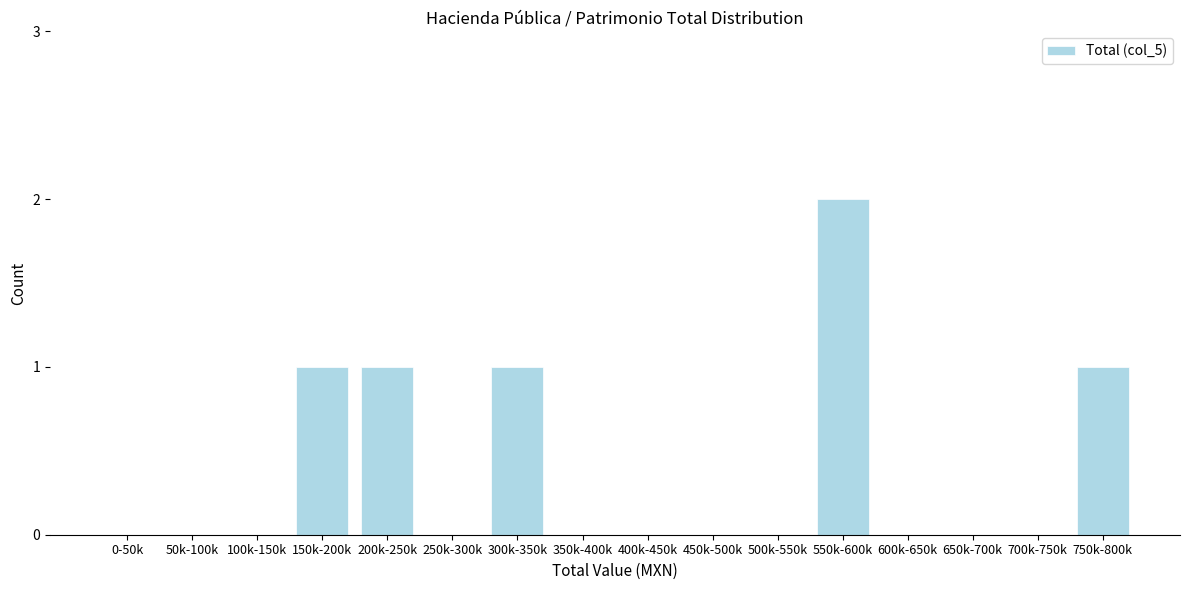

Reading left to right, transcribe all the data shown in this chart.

0-50k=0	50k-100k=0	100k-150k=0	150k-200k=1	200k-250k=1	250k-300k=0	300k-350k=1	350k-400k=0	400k-450k=0	450k-500k=0	500k-550k=0	550k-600k=2	600k-650k=0	650k-700k=0	700k-750k=0	750k-800k=1